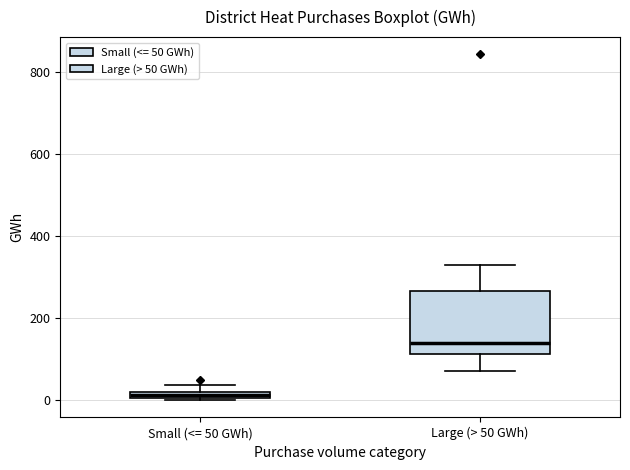

Comparing the boxes themselves (not the whiskers), which one is the tallest?

Large (> 50 GWh)